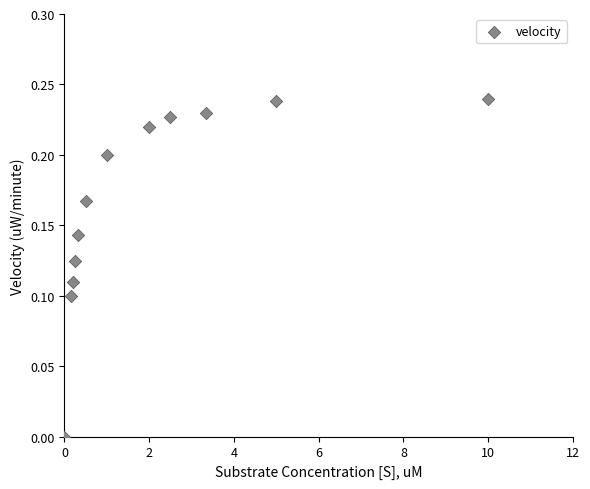

What is the range of X values (max minus min)?

10.0